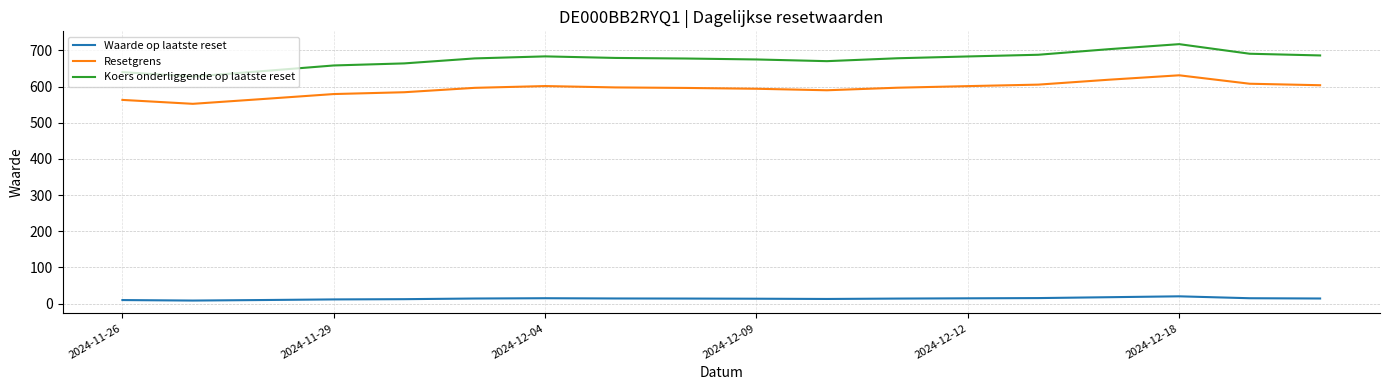

What is the highest value of the Waarde op laatste reset series?

20.3